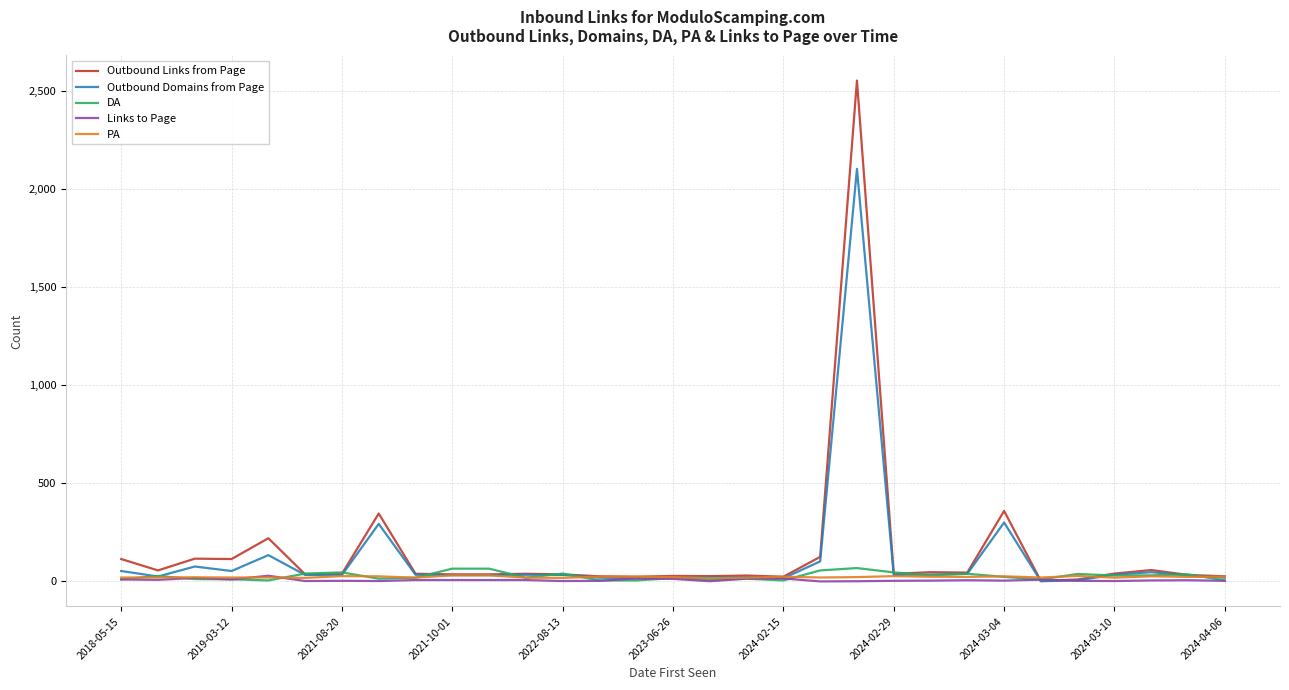

In Links to Page, how many points are lower than both neighbors (excluding endpoints)?

9